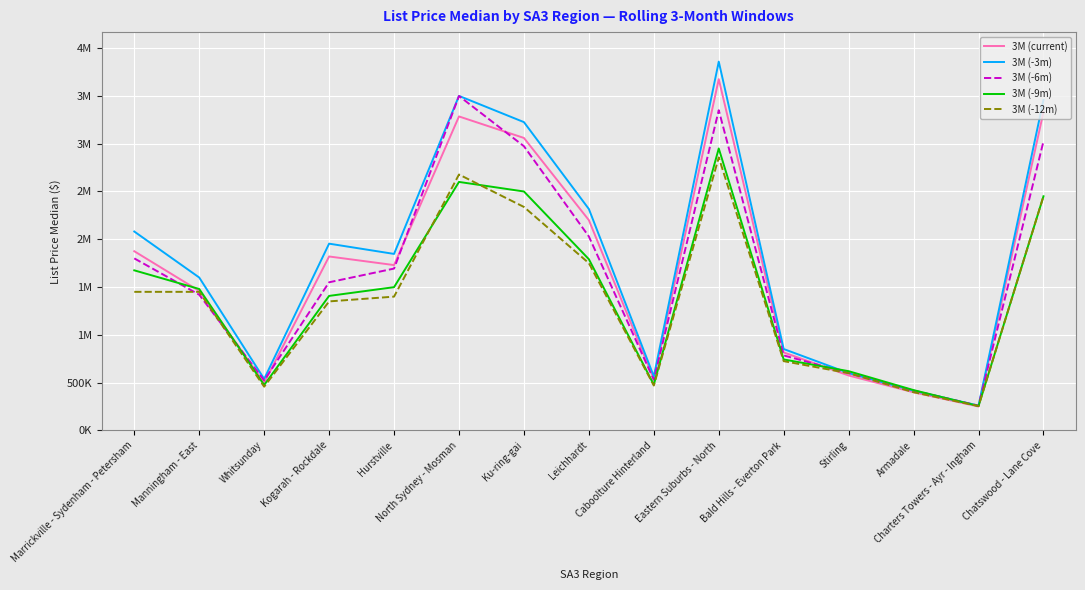

Does the chart have visible grid lines?

Yes